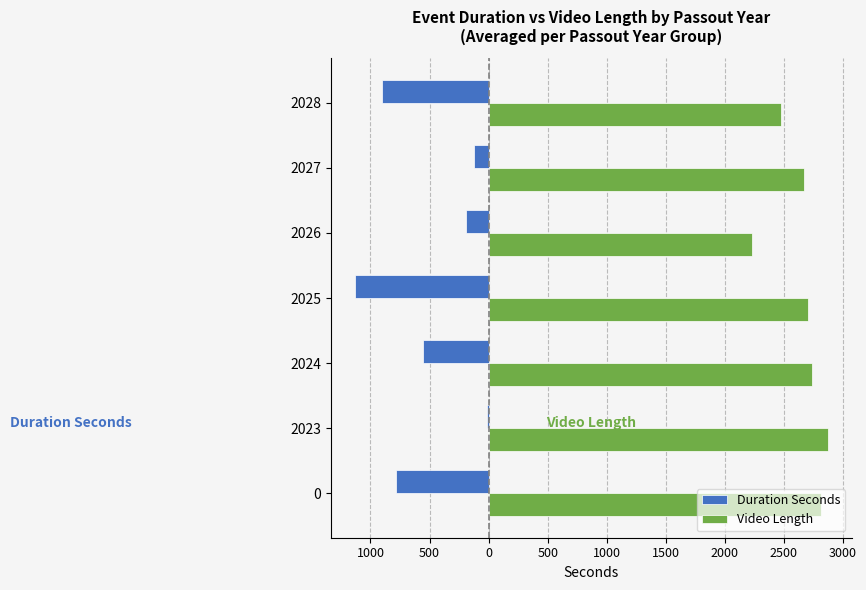

Reading right to left, what are all the values shown in this chart?

Duration Seconds: -904.0	-125.7	-188.7	-1132.8	-557.6	-10.0	-780.2
Video Length: 2474.4	2666.0	2227.2	2707.2	2739.9	2873.0	2818.0